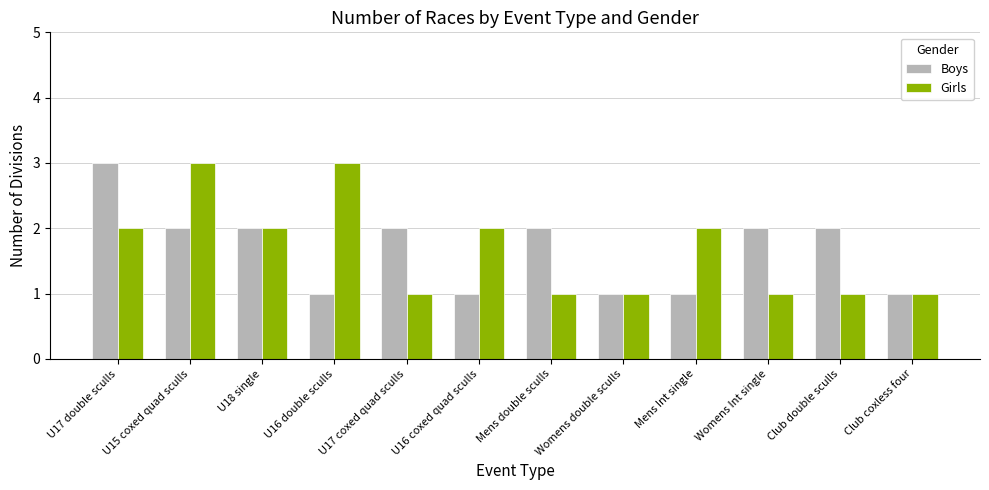

What is the average value of the Boys series?

2